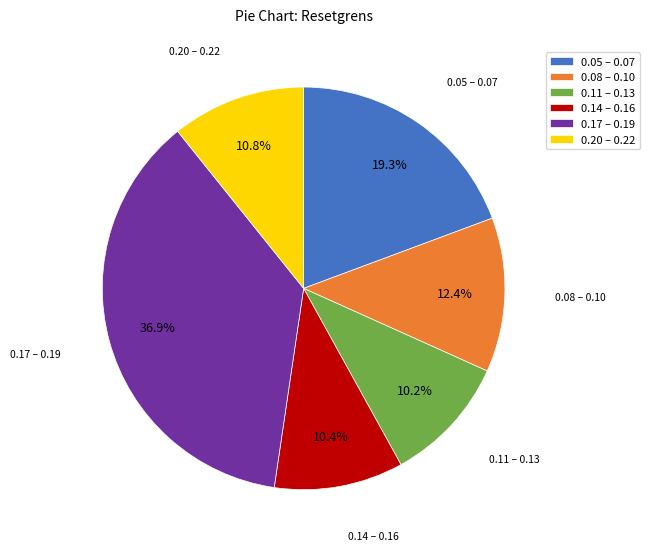

Is there any slice that represents more than half of the pie?

No